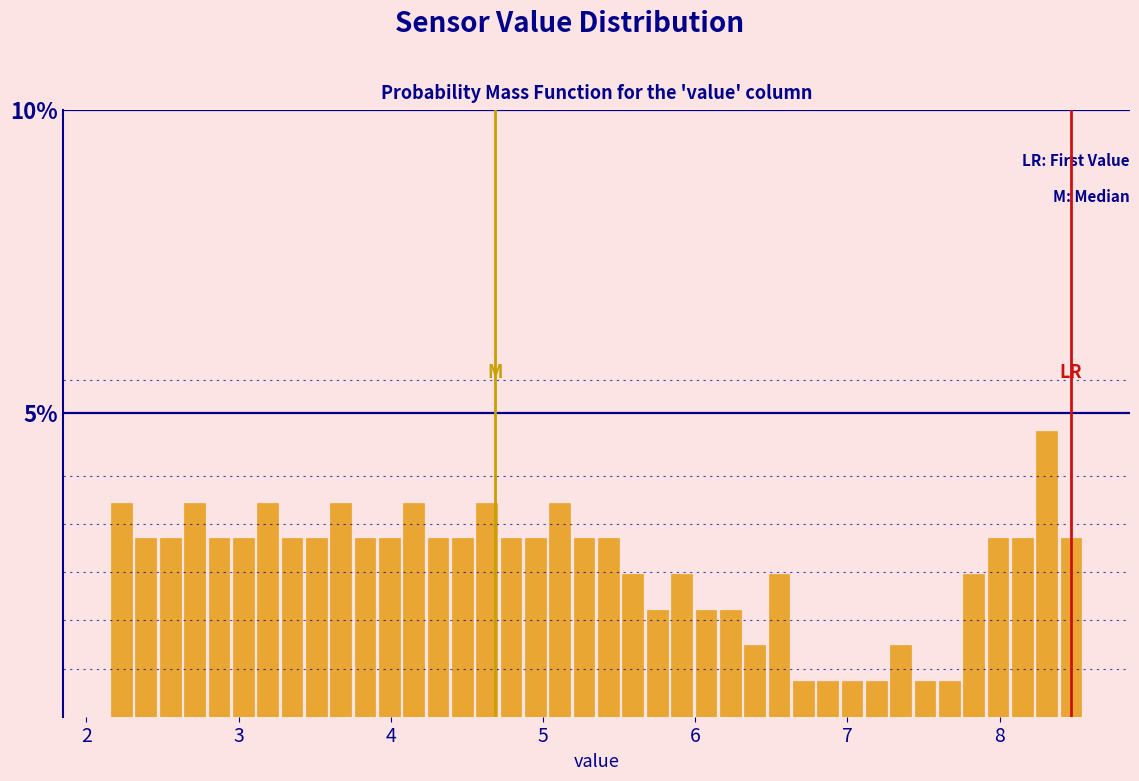

Around what value on the x-axis is the tallest bar? Give the approximate position of its centre, as read against the axis.

8.3